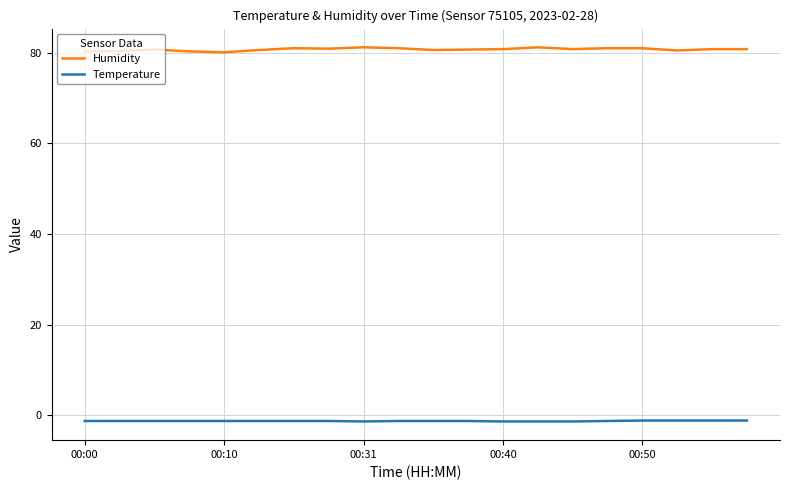

How many categories are shown in the chart?

20